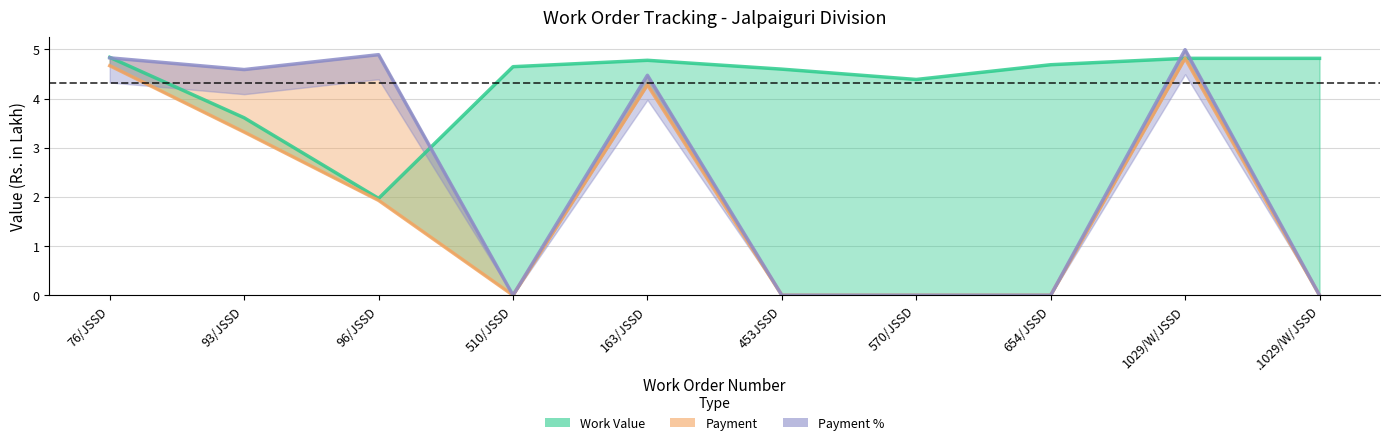

Is it true that Payment equals -1.5 at 570/JSSD?

False